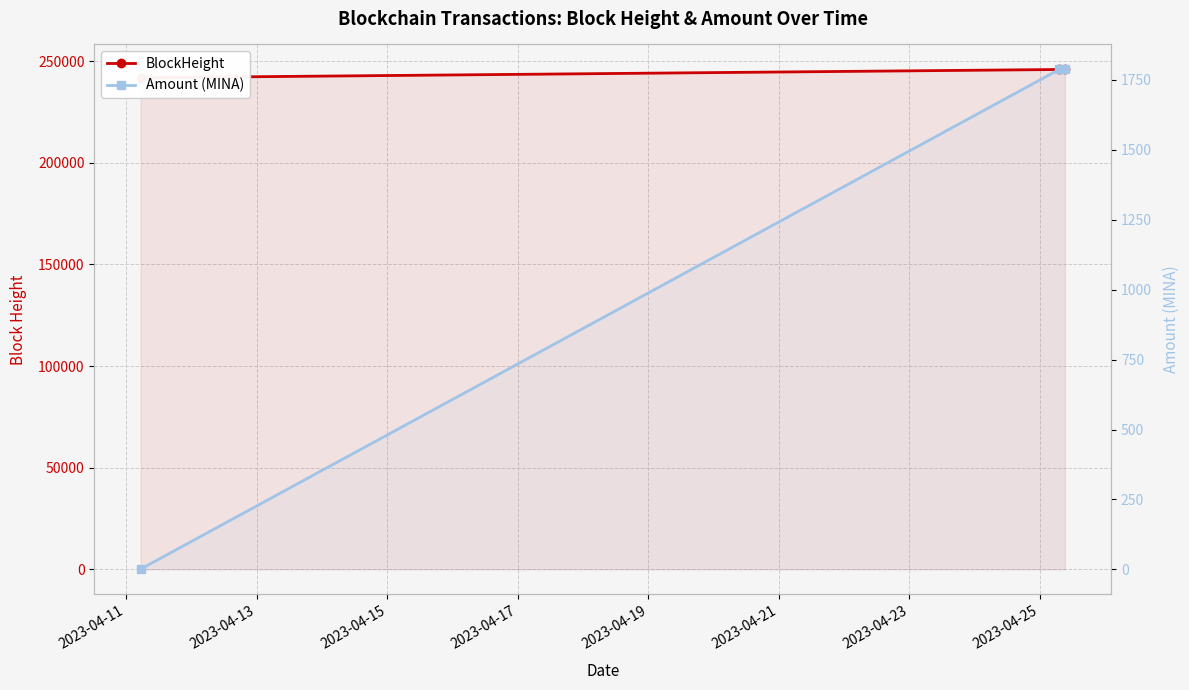

How many data points in Amount (MINA) are less than 1787?

1